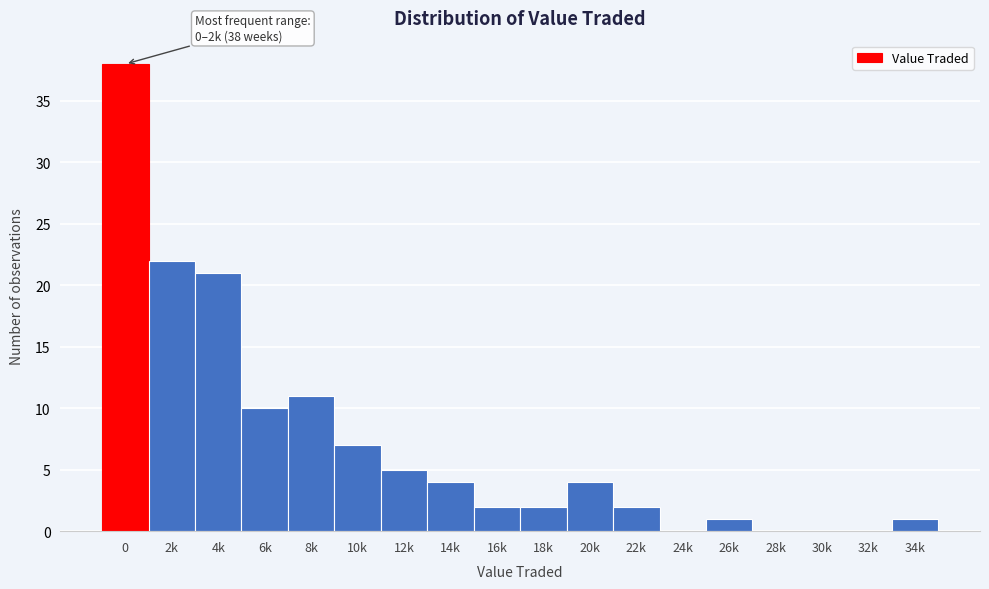

Reading left to right, transcribe all the data shown in this chart.

0=38	2k=22	4k=21	6k=10	8k=11	10k=7	12k=5	14k=4	16k=2	18k=2	20k=4	22k=2	24k=0	26k=1	28k=0	30k=0	32k=0	34k=1